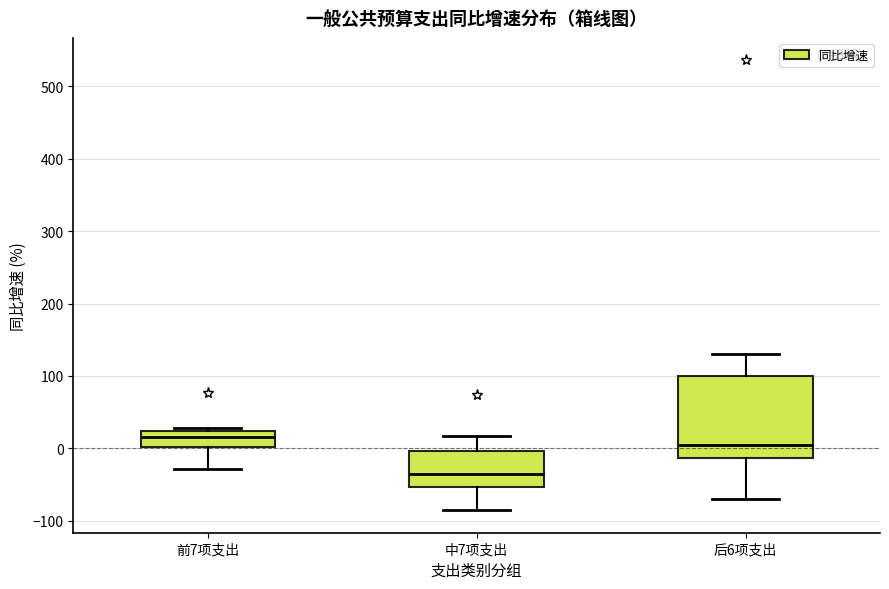

Which box's median line is the highest?

前7项支出